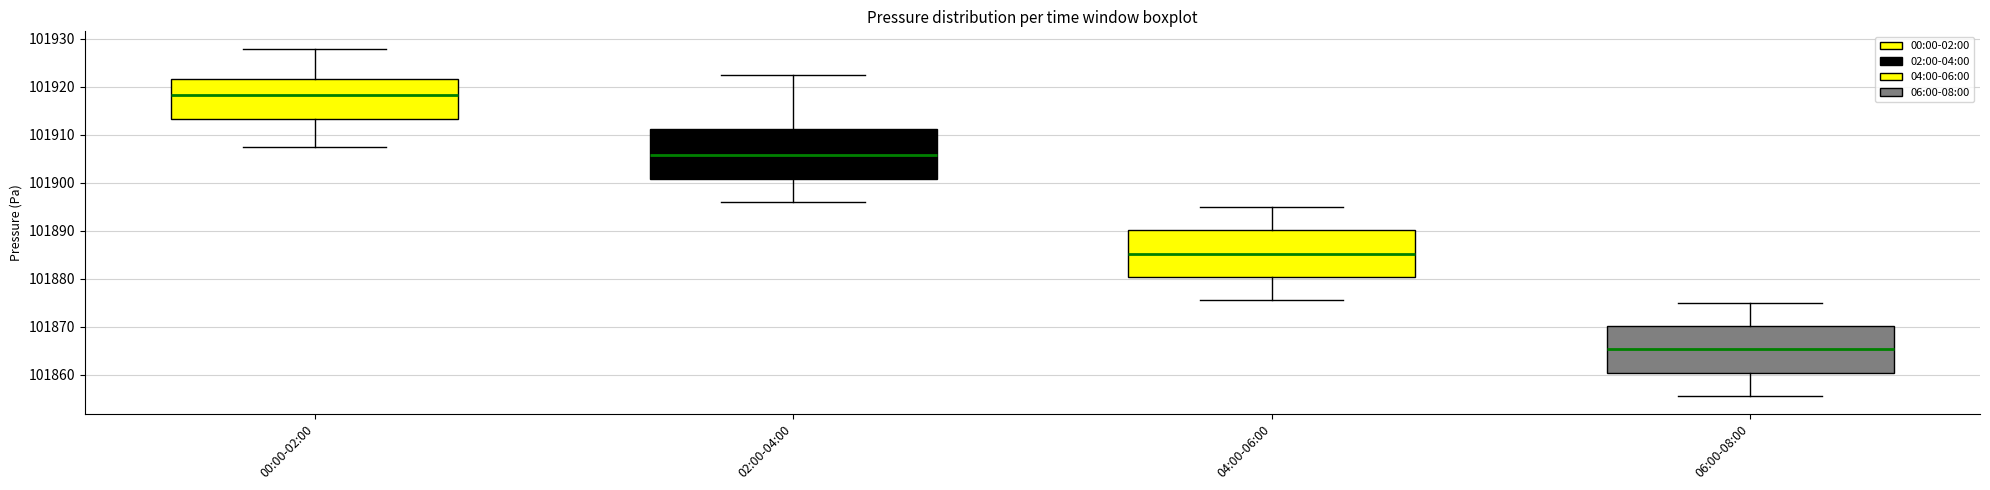

Reading left to right, transcribe this box plot: for each box, give where its median line is, the range the box spans, and where its two whiskers end, as read against the y-axis. The values are not printed on the chart, so give them approximately, as read against the axis.

00:00-02:00: median 101918, box 101913 to 101922, whiskers 101908 to 101928
02:00-04:00: median 101906, box 101901 to 101911, whiskers 101896 to 101923
04:00-06:00: median 101885, box 101880 to 101890, whiskers 101876 to 101895
06:00-08:00: median 101865, box 101860 to 101870, whiskers 101856 to 101875